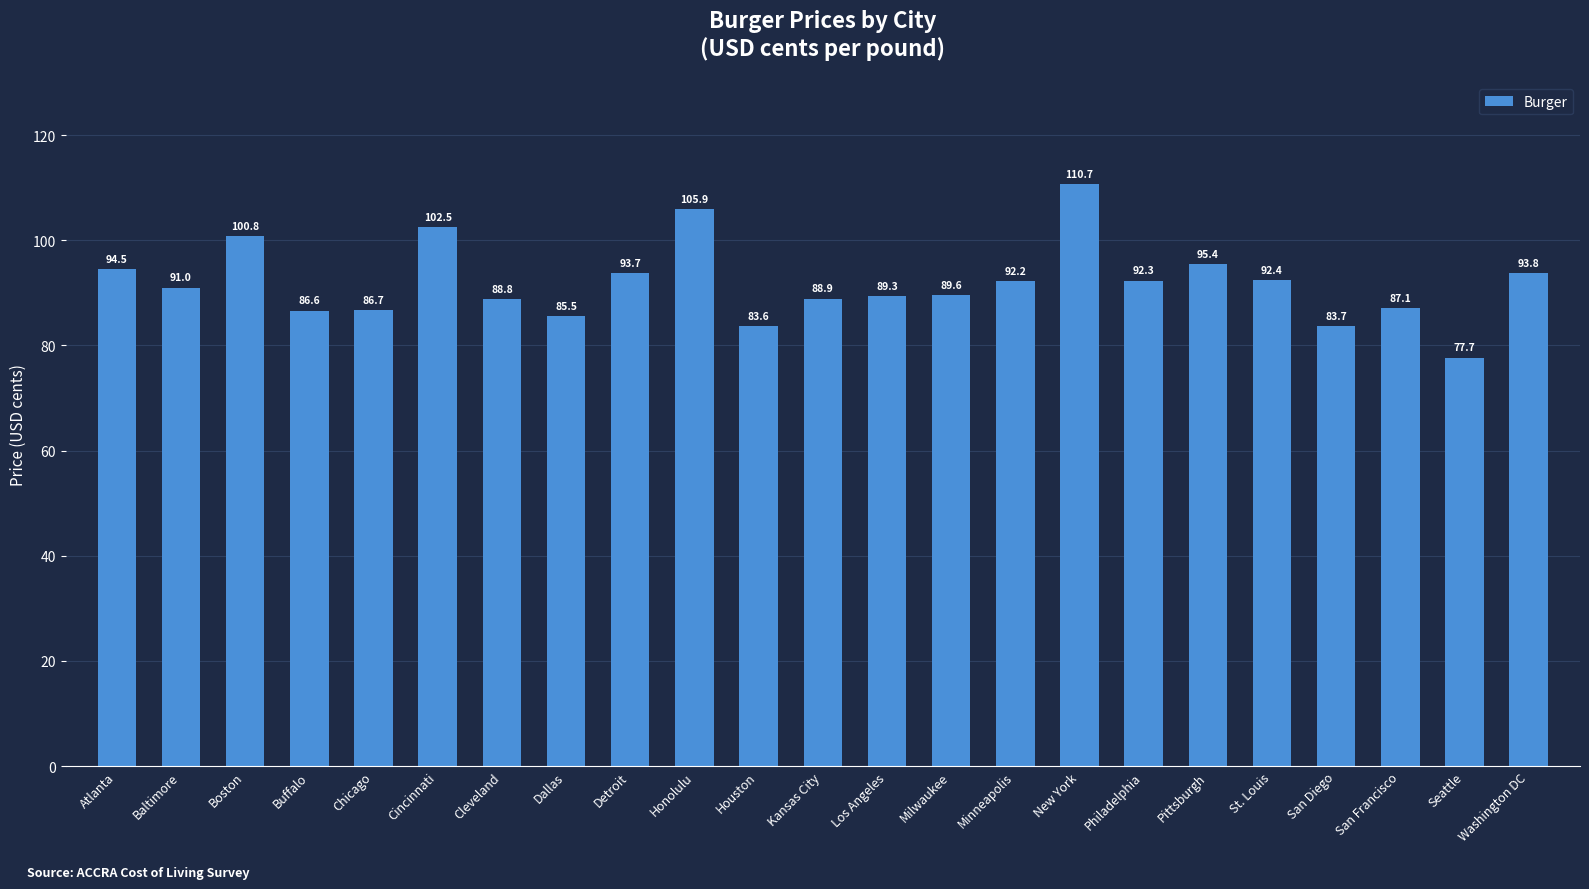

Which has a higher value, Pittsburgh or Cincinnati?

Cincinnati